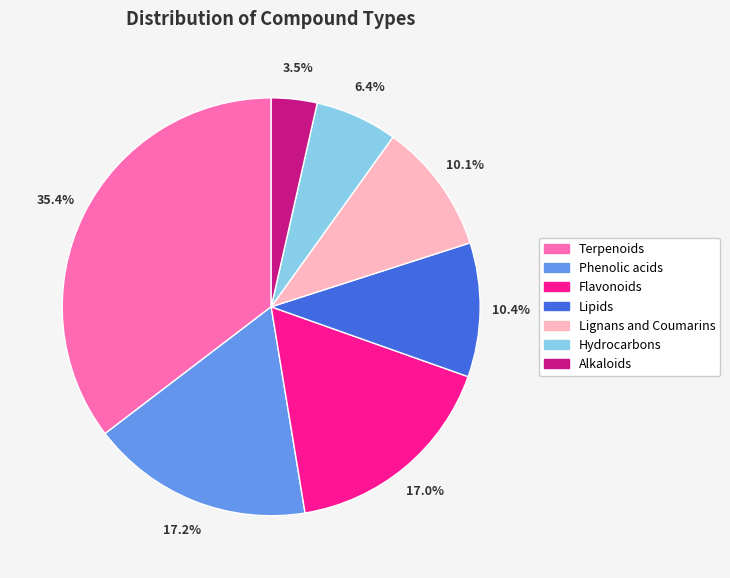

What percentage is NOT represented by Flavonoids?

83.0%